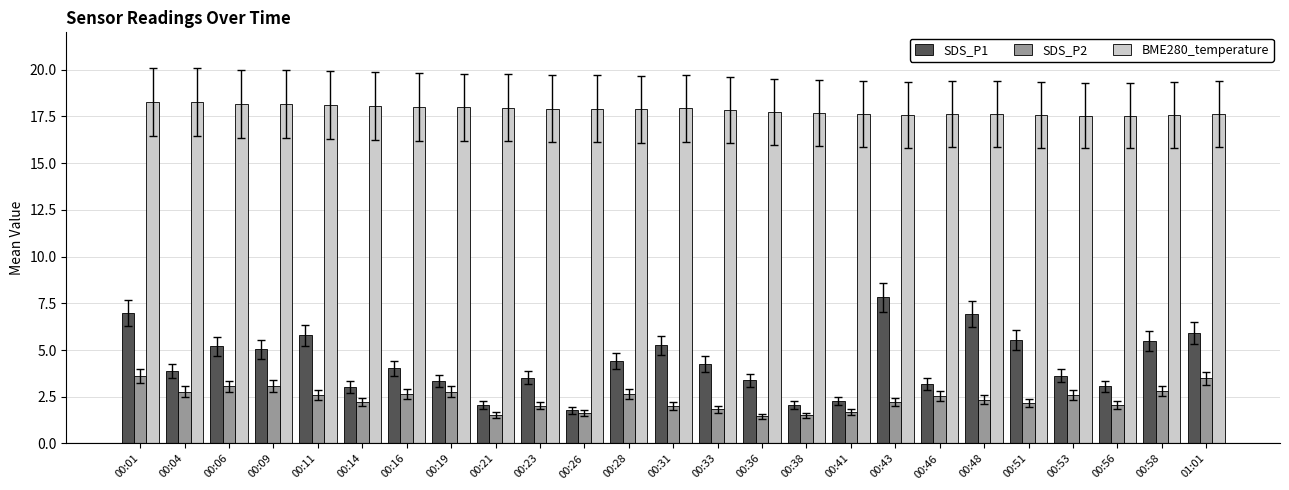

What position from the left is 00:21?

9